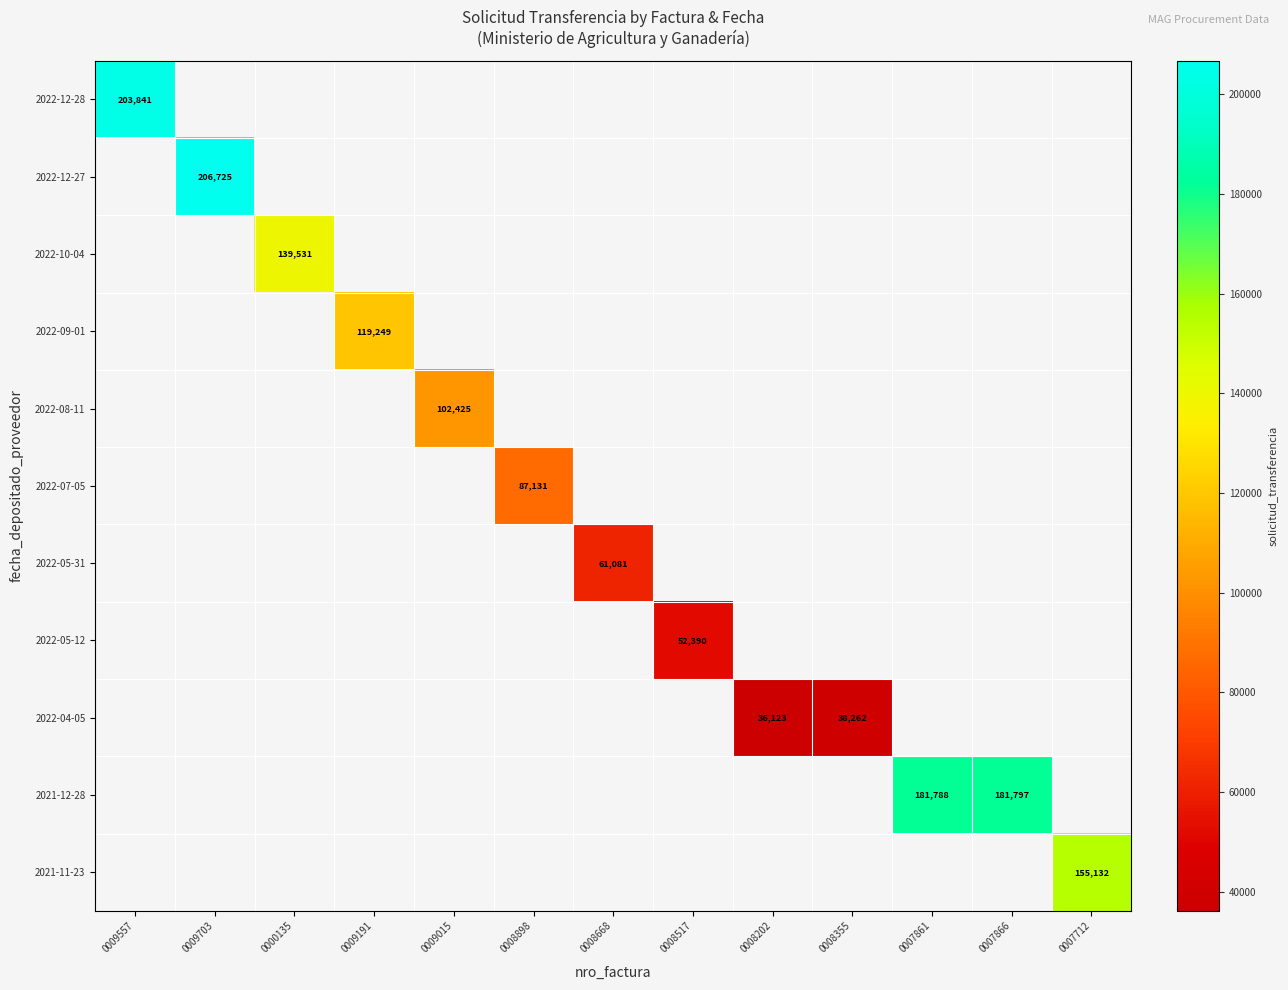

Count the number of data series in this chart.

11